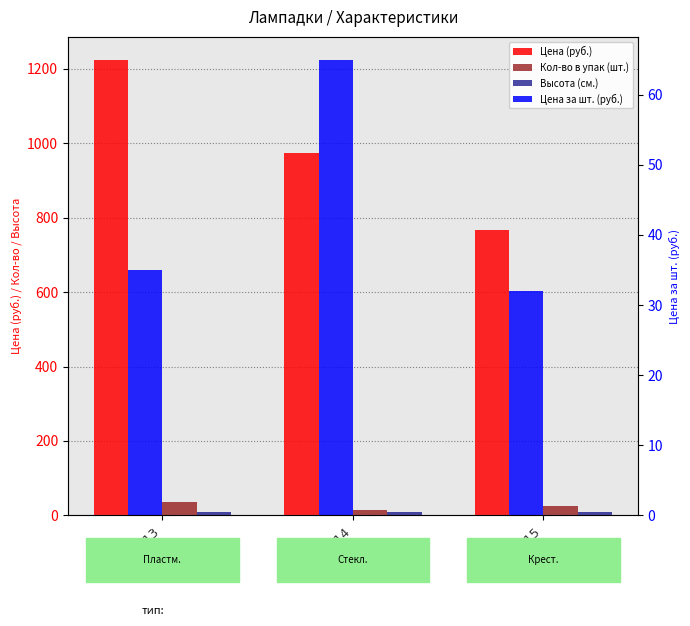

What is the sum of the Высота (см.) values at Р015 and Р013?

17